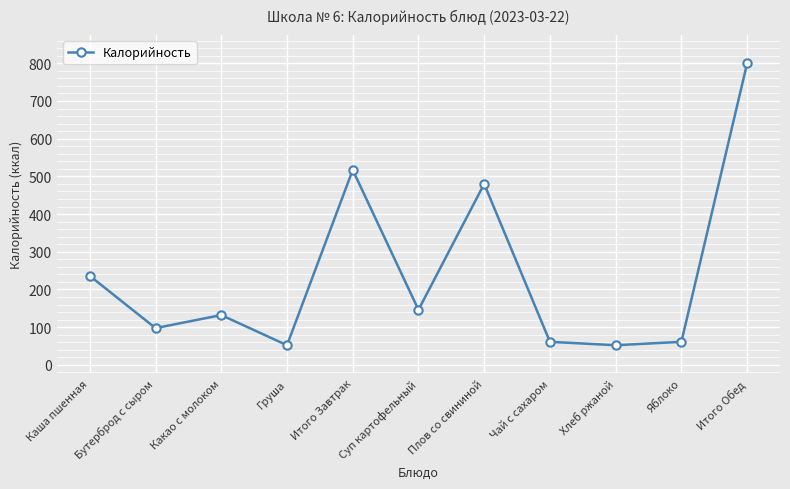

Approximately how many times larger is the value at Бутерброд с сыром compared to Груша?

1.9